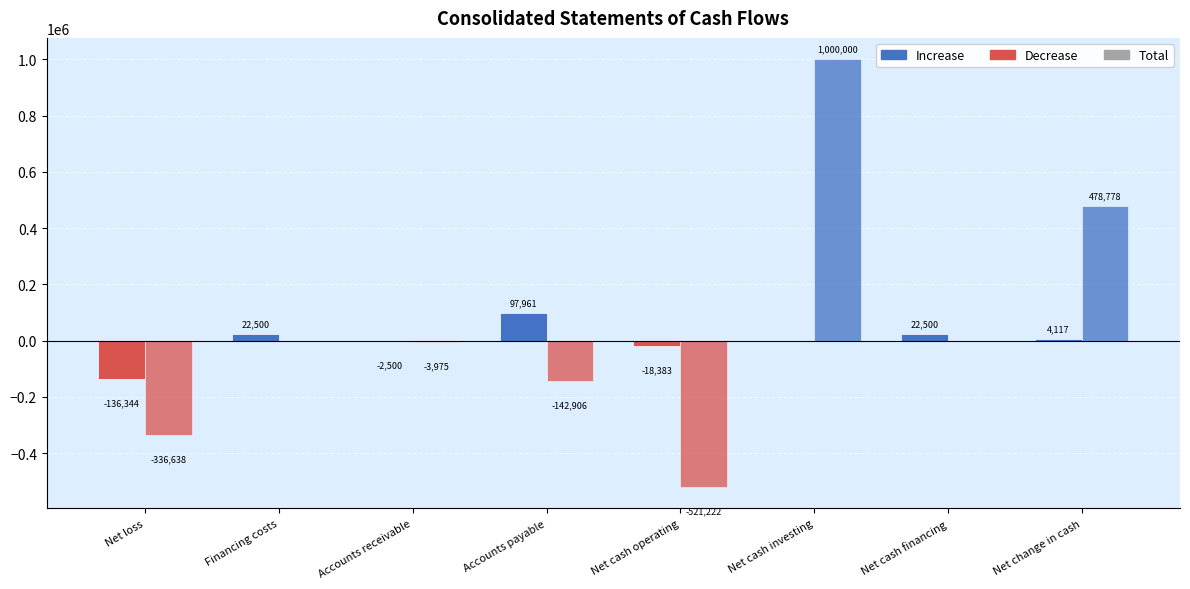

How many distinct data groups are displayed?

2